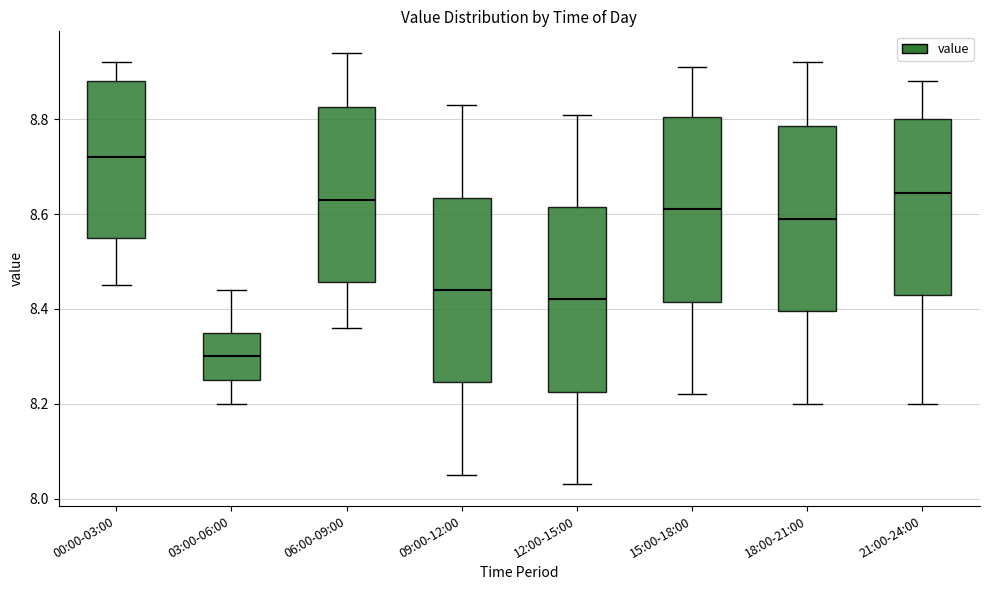

Reading left to right, read every box against the y-axis: the position of its median line, the range the box covers, and the ends of its whiskers. The values are not printed on the chart, so give them approximately, as read against the axis.

00:00-03:00: median 8.72, box 8.56 to 8.88, whiskers 8.46 to 8.92
03:00-06:00: median 8.30, box 8.26 to 8.36, whiskers 8.20 to 8.44
06:00-09:00: median 8.64, box 8.46 to 8.82, whiskers 8.36 to 8.94
09:00-12:00: median 8.44, box 8.24 to 8.64, whiskers 8.06 to 8.84
12:00-15:00: median 8.42, box 8.22 to 8.62, whiskers 8.04 to 8.82
15:00-18:00: median 8.62, box 8.42 to 8.80, whiskers 8.22 to 8.92
18:00-21:00: median 8.60, box 8.40 to 8.78, whiskers 8.20 to 8.92
21:00-24:00: median 8.64, box 8.44 to 8.80, whiskers 8.20 to 8.88